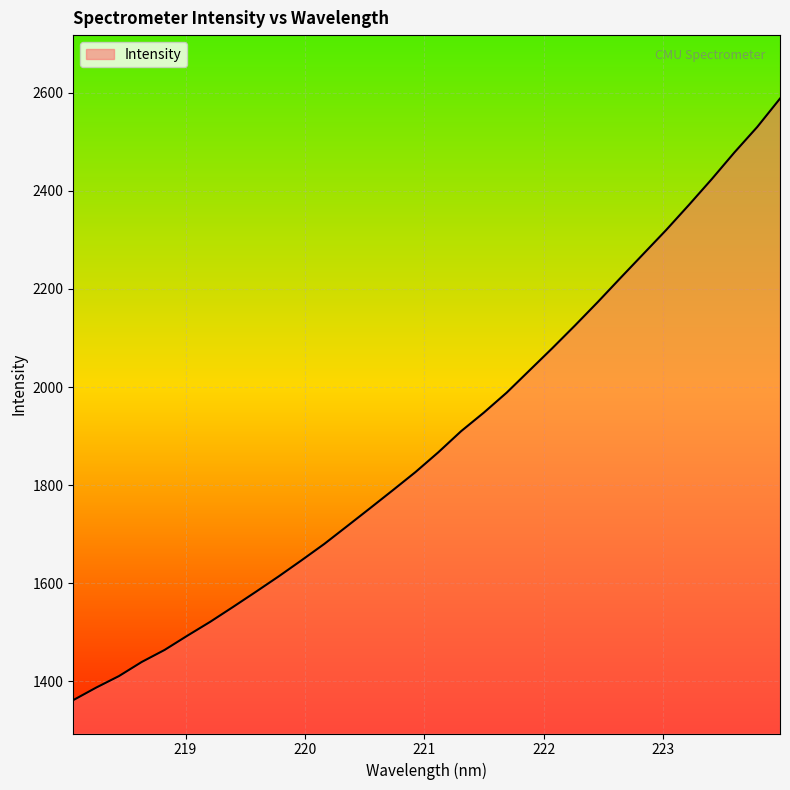

What is the greatest value displayed?

2588.1